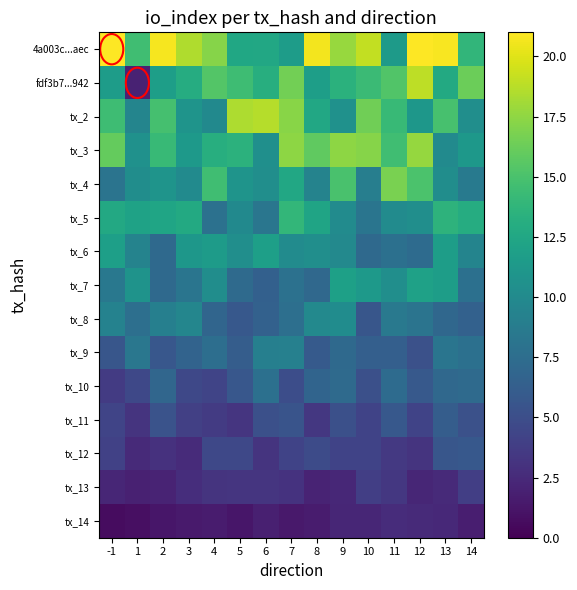

Between 6 and 14, which series saw the biggest shift?

tx_2